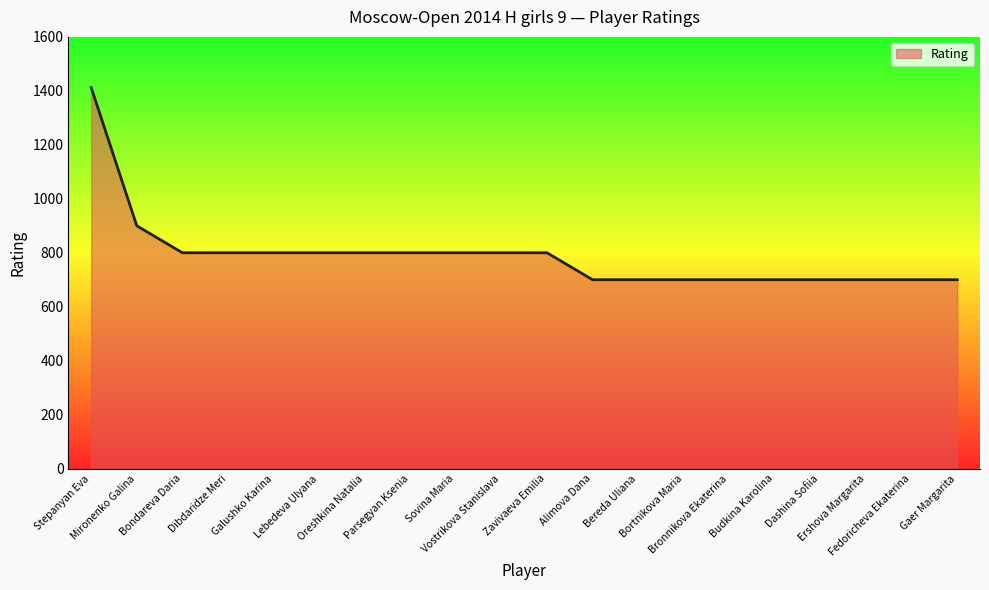

What is the average value?

791